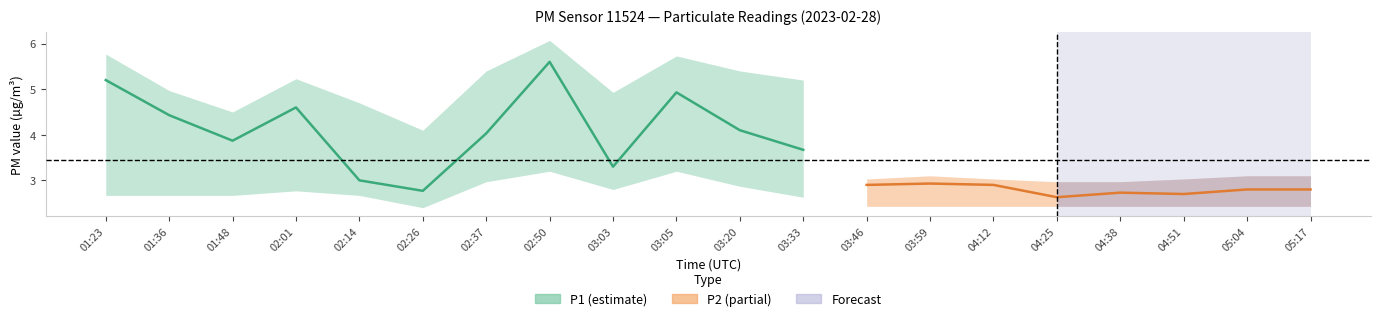

At which category does P1 reach its first local valley?

01:48